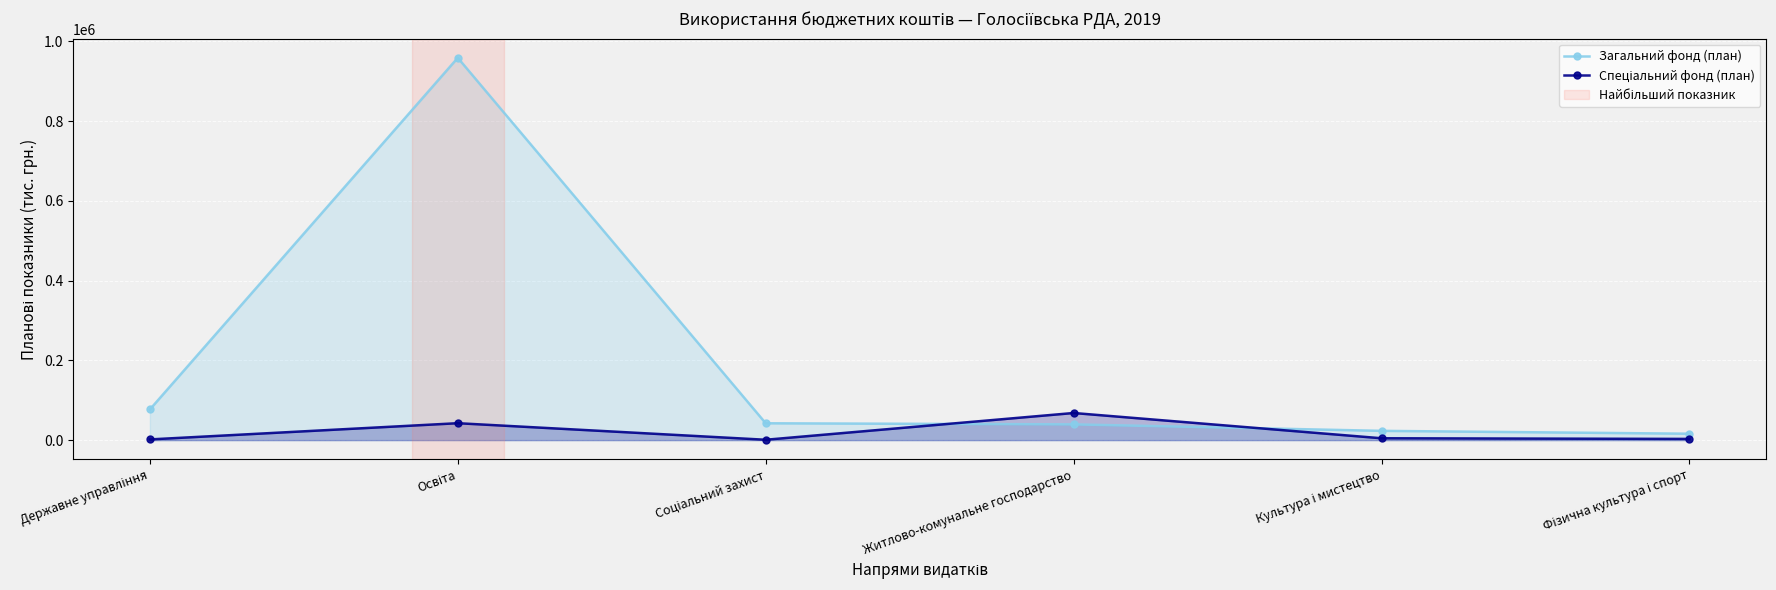

What are all the series names shown in the legend?

Загальний фонд (план), Спеціальний фонд (план)